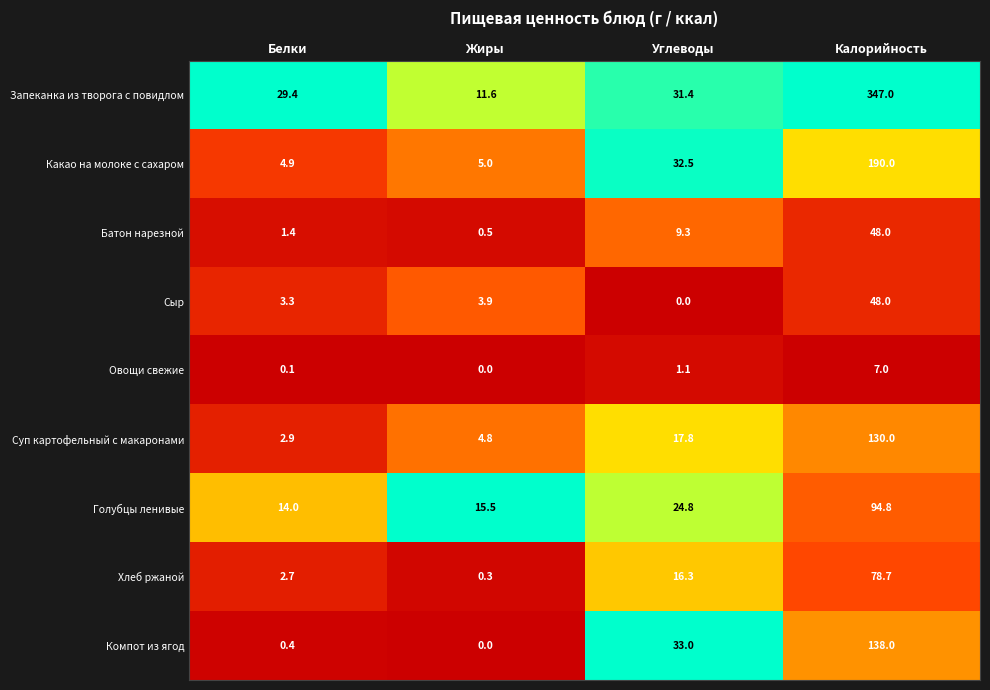

What is the sum of the Хлеб ржаной values at Белки and Калорийность?

81.4